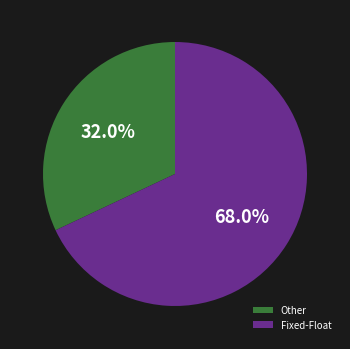

Rank the categories by value from lowest to highest.

Other, Fixed-Float